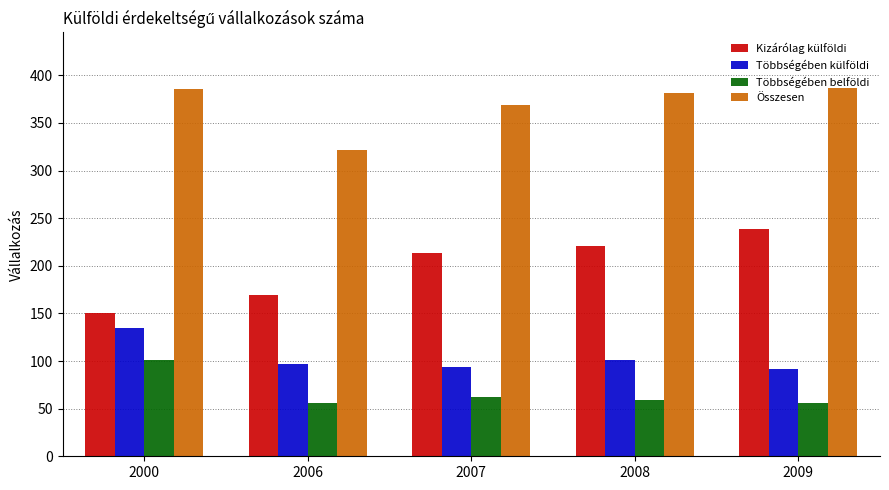

What is the difference between the maximum and minimum values in the Többségében belföldi series?

45